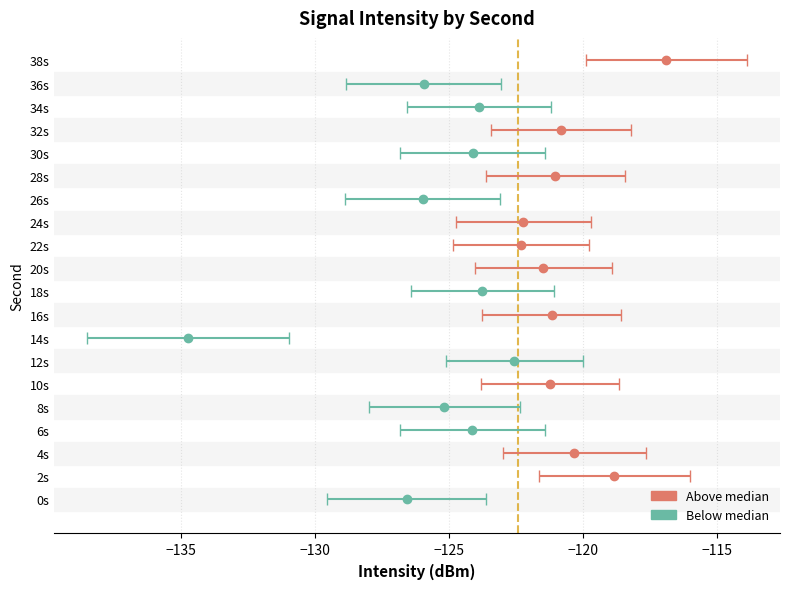

Reading right to left, list all the values displayed in this chart.

38=-116.9	36=-125.9	34=-123.9	32=-120.8	30=-124.1	28=-121.0	26=-126.0	24=-122.2	22=-122.3	20=-121.5	18=-123.7	16=-121.2	14=-134.7	12=-122.5	10=-121.2	8=-125.2	6=-124.1	4=-120.3	2=-118.8	0=-126.6